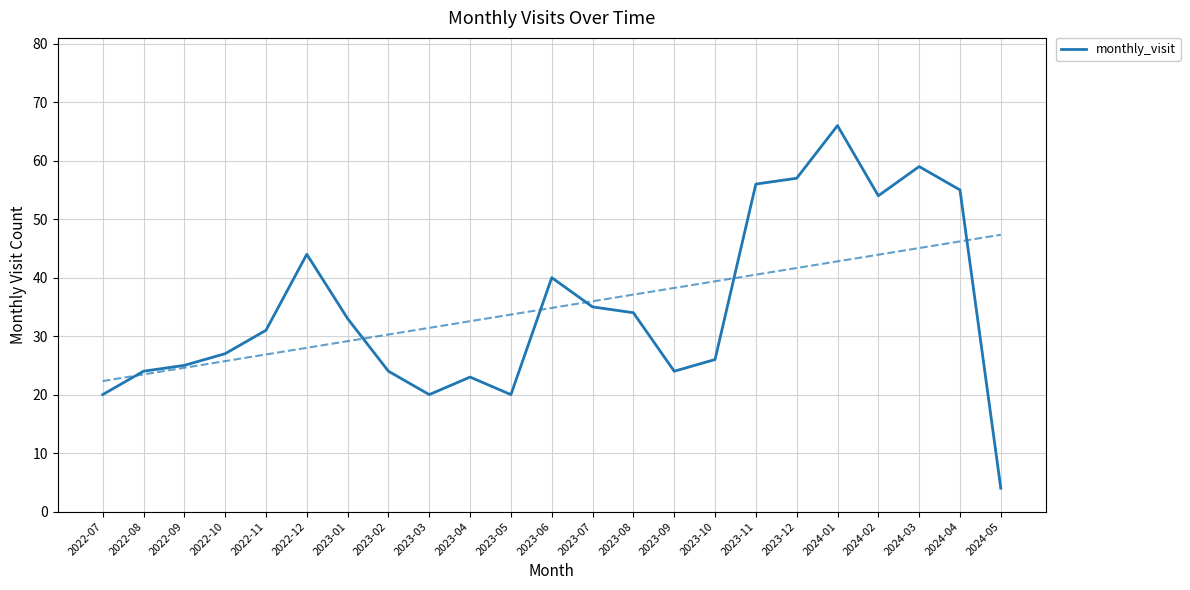

What is the smallest value displayed?

4